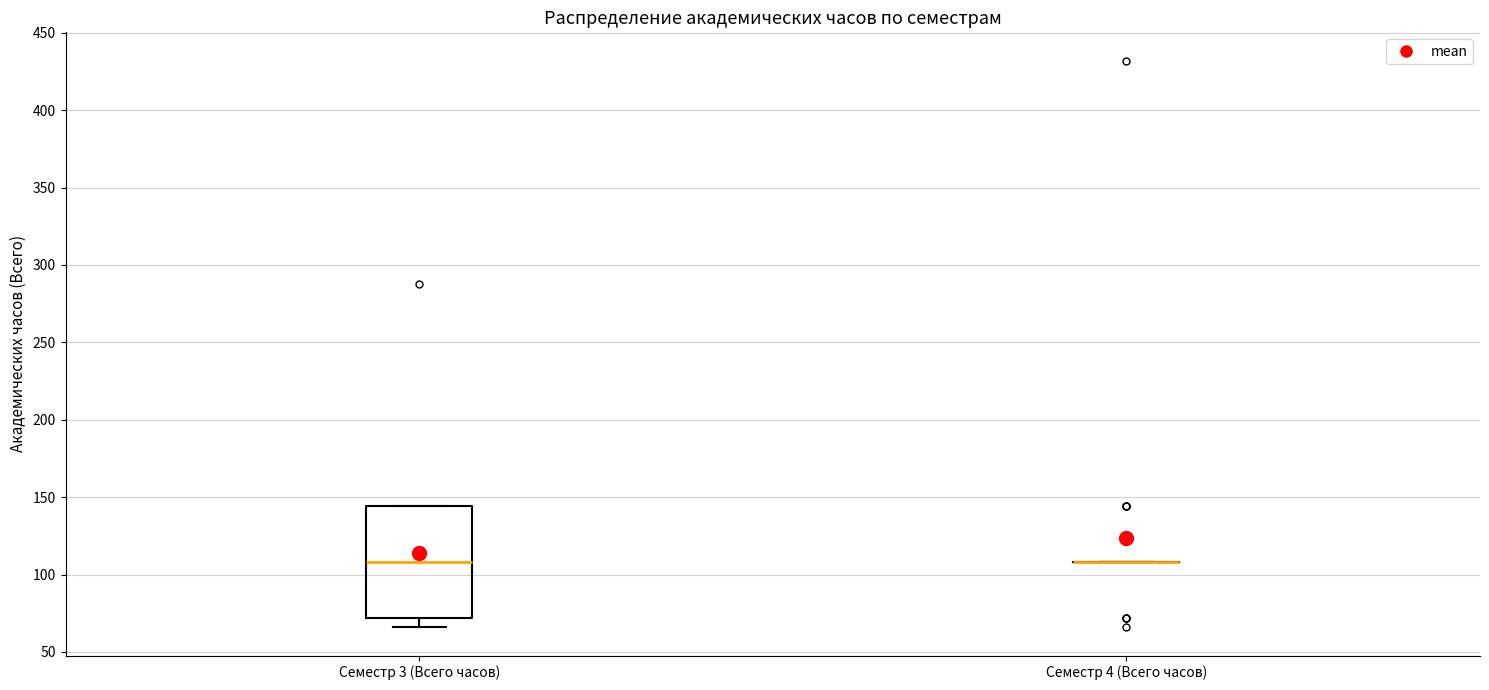

Reading left to right, transcribe this box plot: for each box, give where its median line is, the range the box spans, and where its two whiskers end, as read against the y-axis. The values are not printed on the chart, so give them approximately, as read against the axis.

Семестр 3 (Всего часов): median 110, box 70 to 145, whiskers 65 to 145
Семестр 4 (Всего часов): box collapsed to a line at 110, whiskers 110 to 110